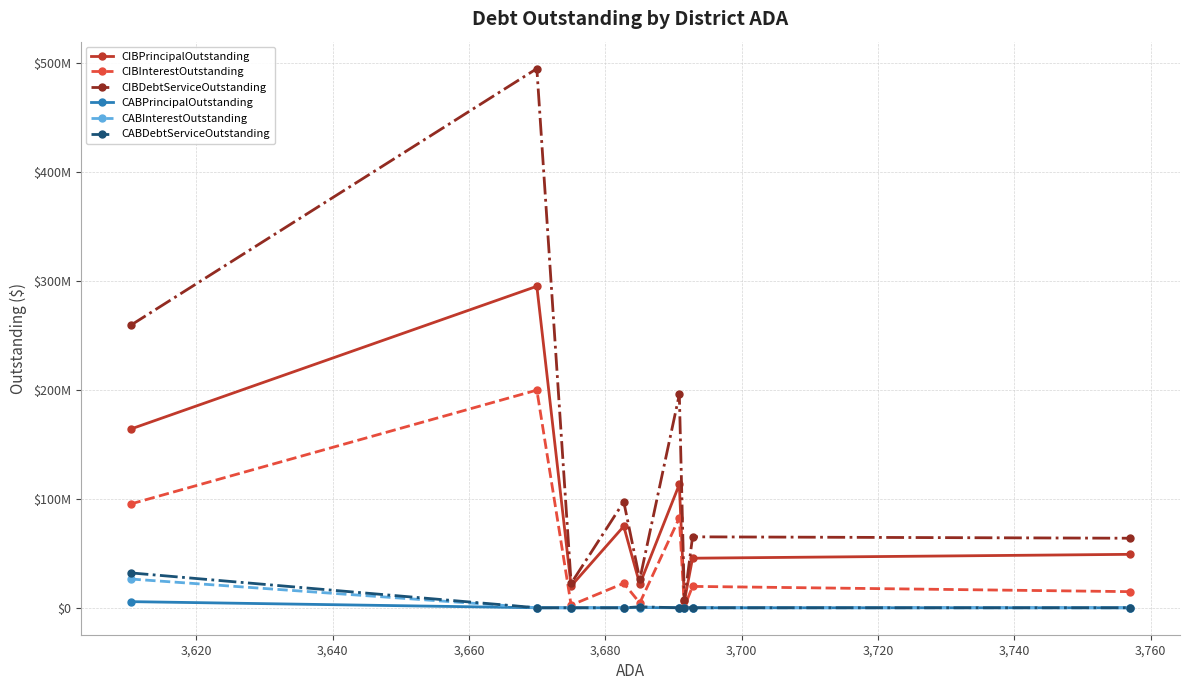

True or false: CIBDebtServiceOutstanding has more than 0 interior local peaks.

True